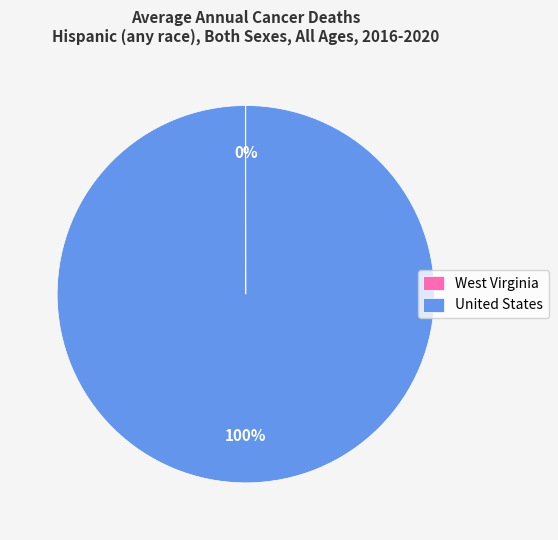

The United States slice represents 92% of the pie. True or false?

False